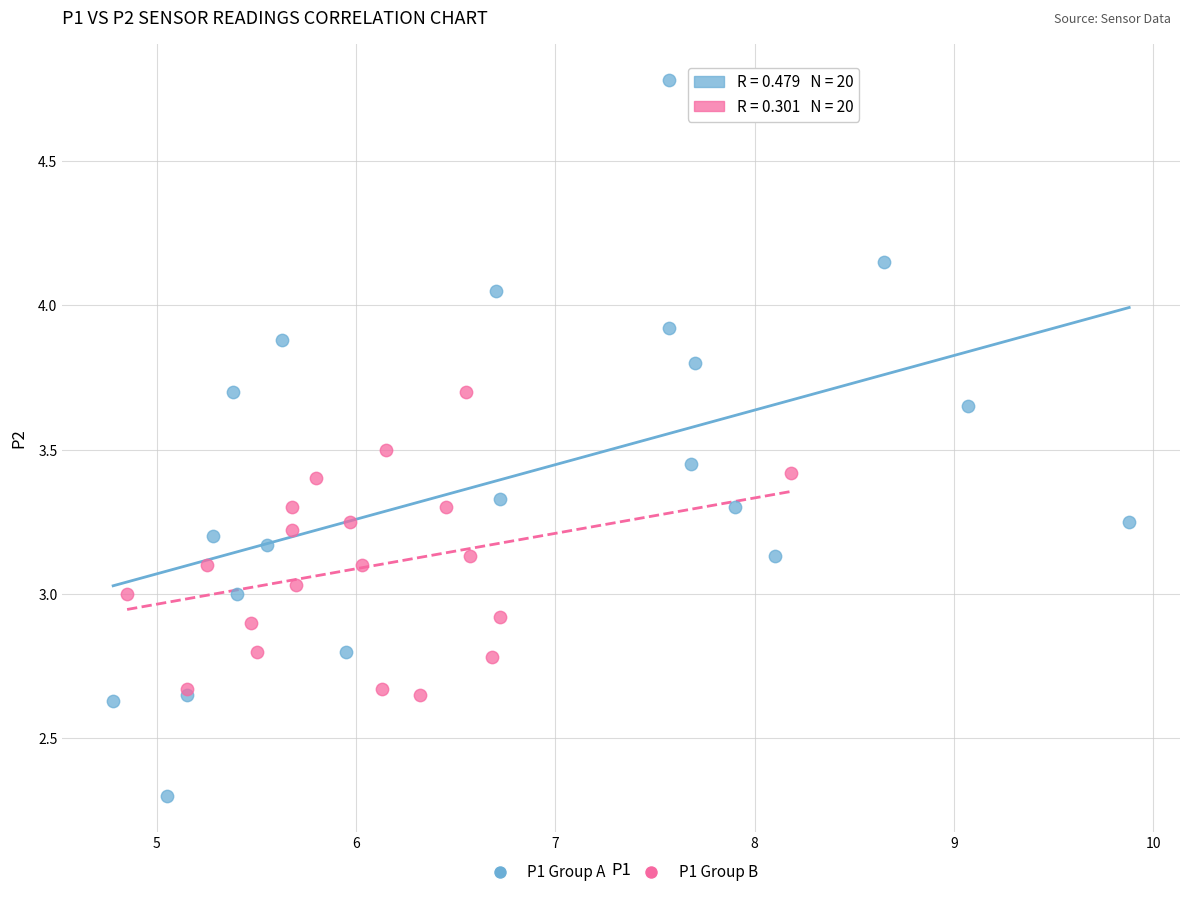

Which series reaches the maximum Y coordinate?

P1 Group A